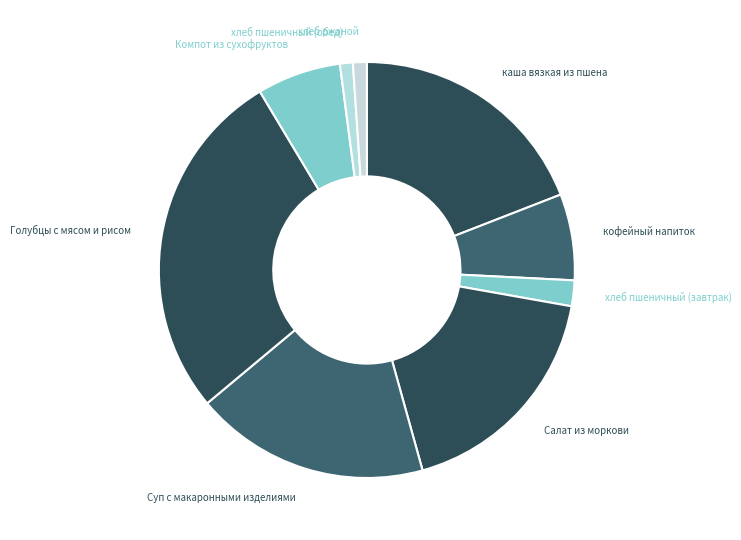

How many slices are in this pie chart?

9